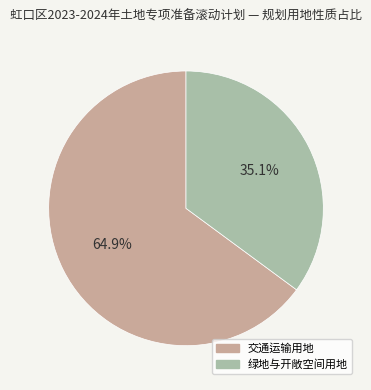

Which slice is the largest?

交通运输用地